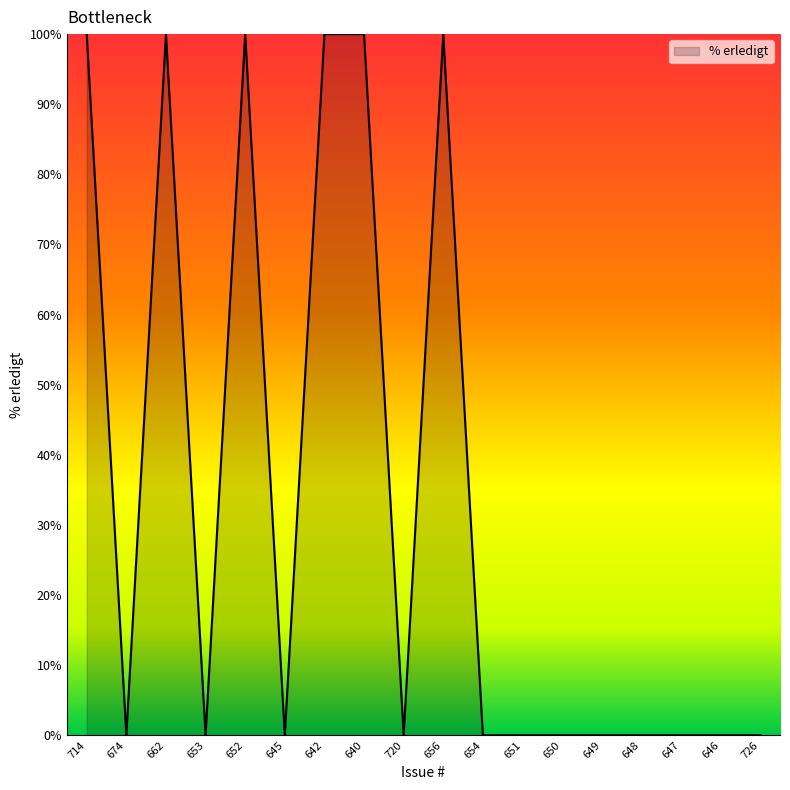

What is the maximum value shown in the chart?

100